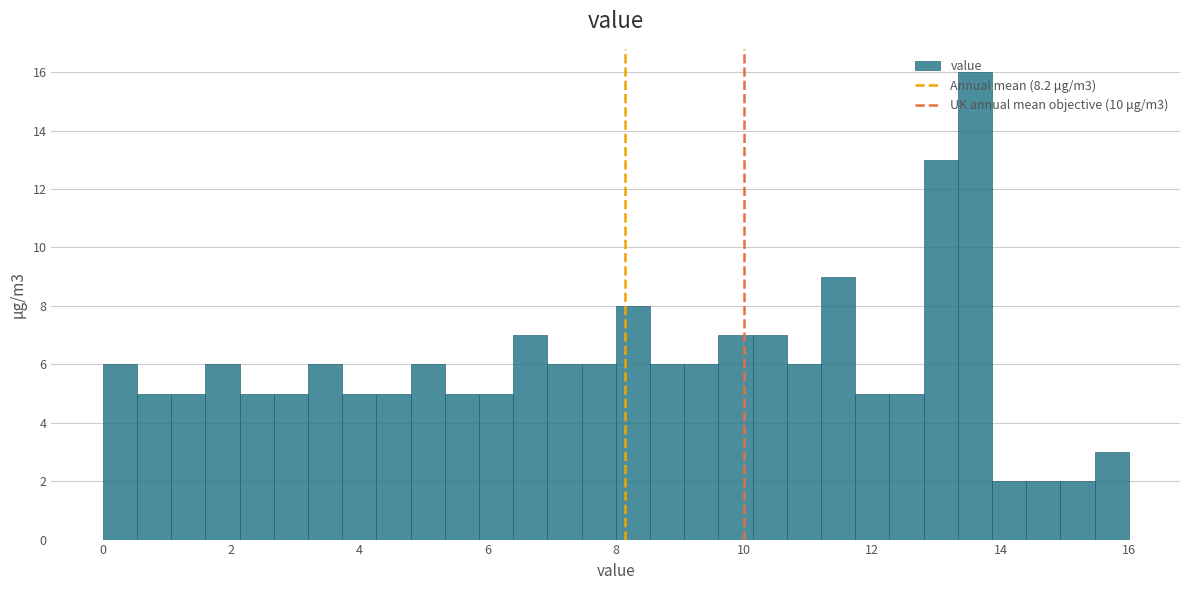

Read against the x-axis, roughly where is the centre of the tallest bar?

13.6